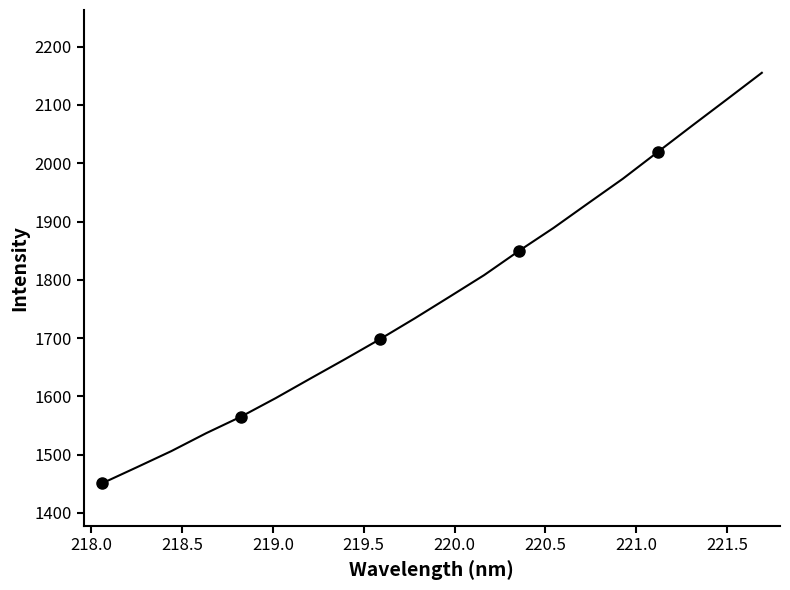

What is the minimum value shown in the chart?

1450.5